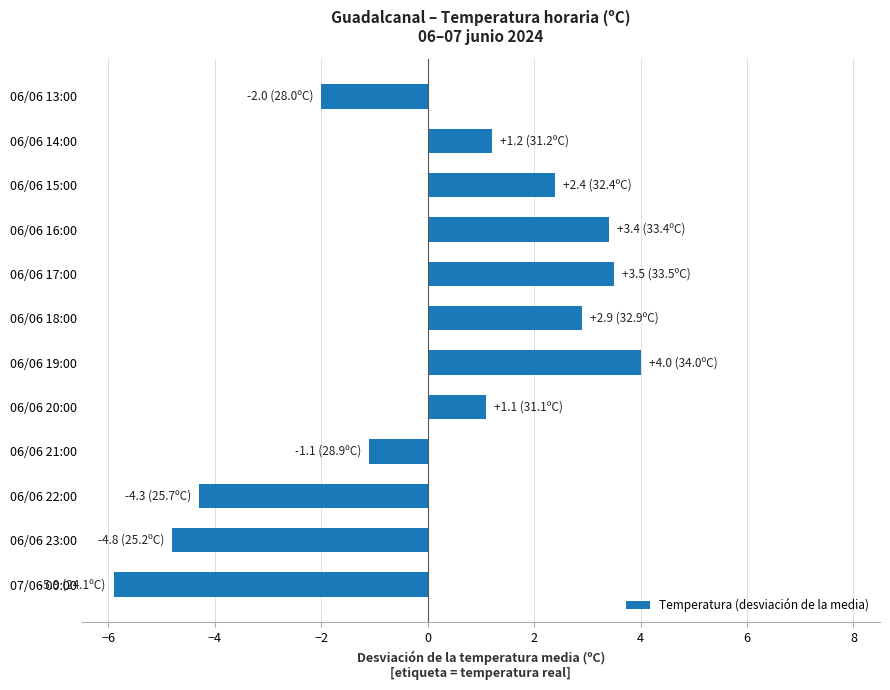

What is the difference between the second highest and minimum values?

9.4